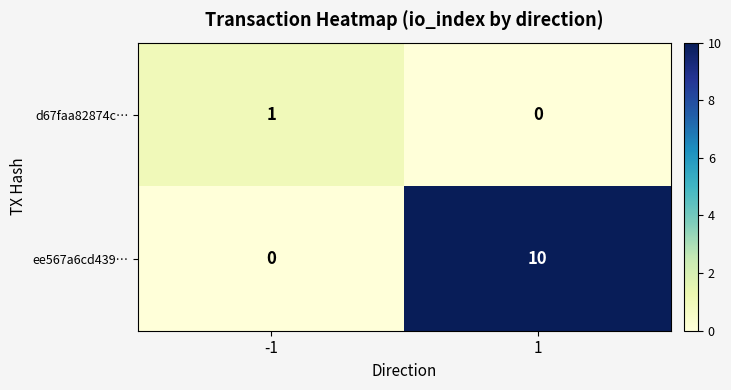

What is the sum of all ee567a6cd439… values?

10